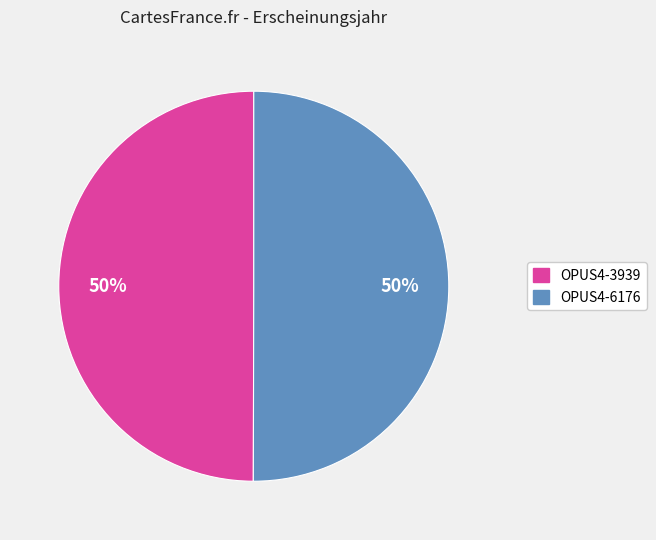

To the nearest percent, what percentage of the pie is OPUS4-6176?

50%